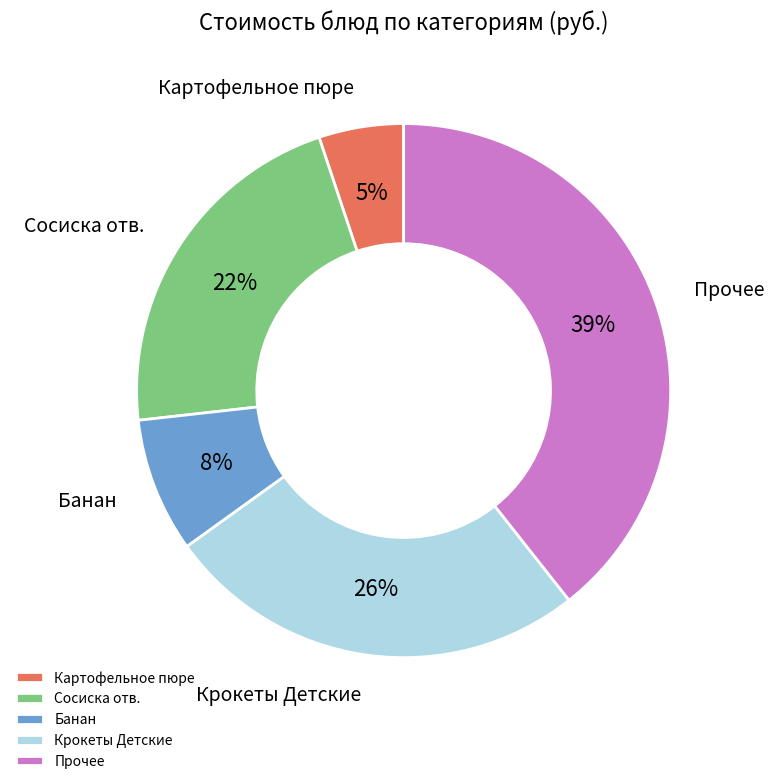

Is it true that Сосиска отв. is 29% of the pie?

False